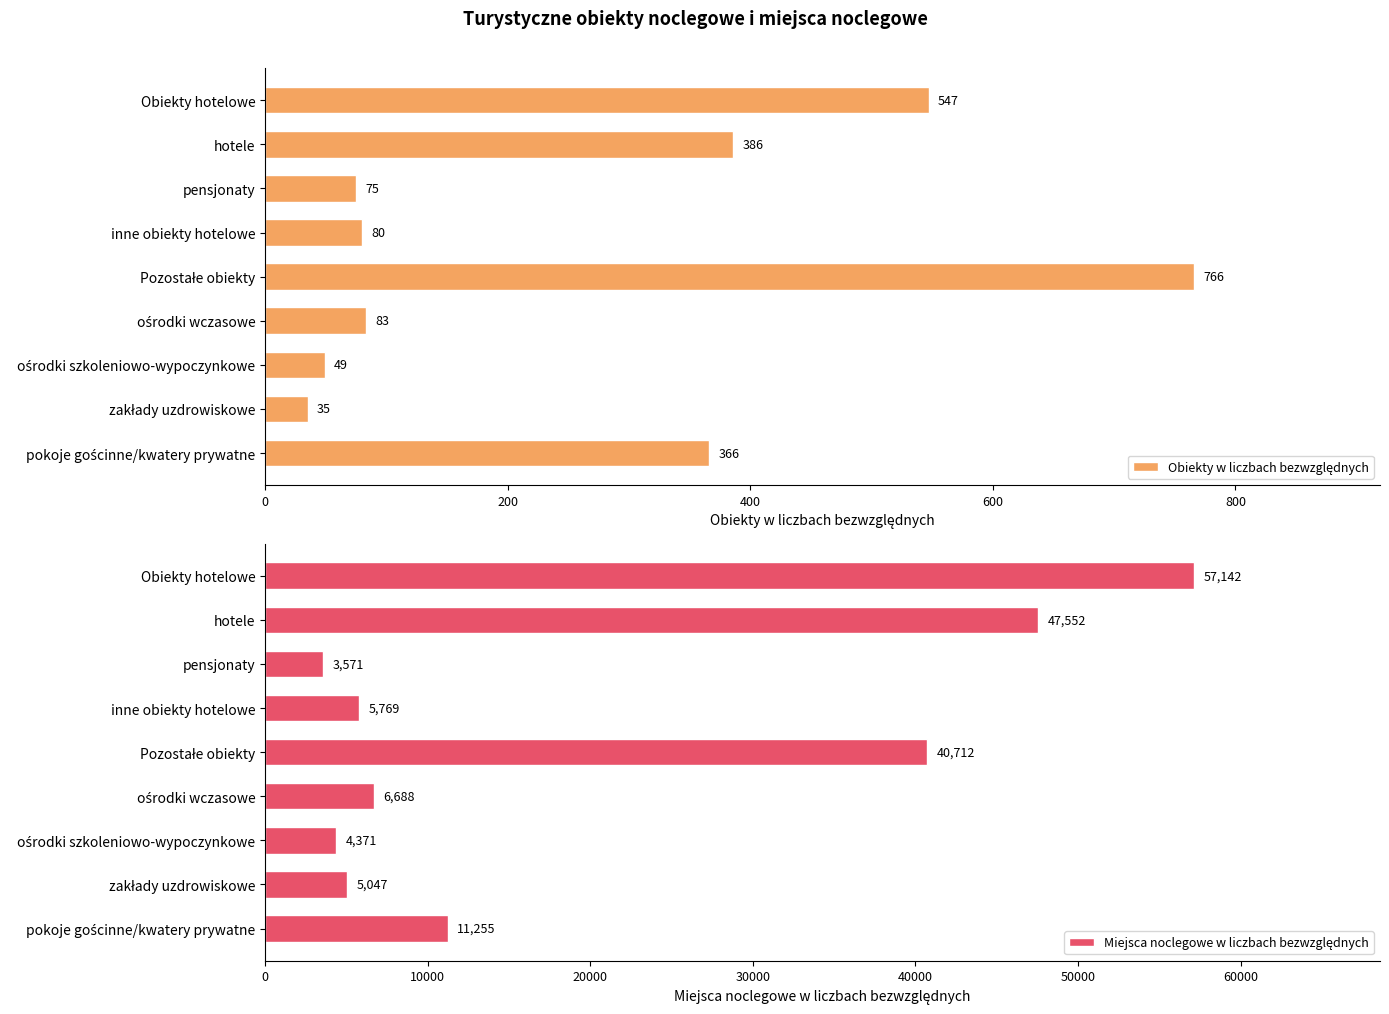

Is the value of Miejsca noclegowe w liczbach bezwzględnych at inne obiekty hotelowe greater than the value of Obiekty w liczbach bezwzględnych at Pozostałe obiekty?

Yes